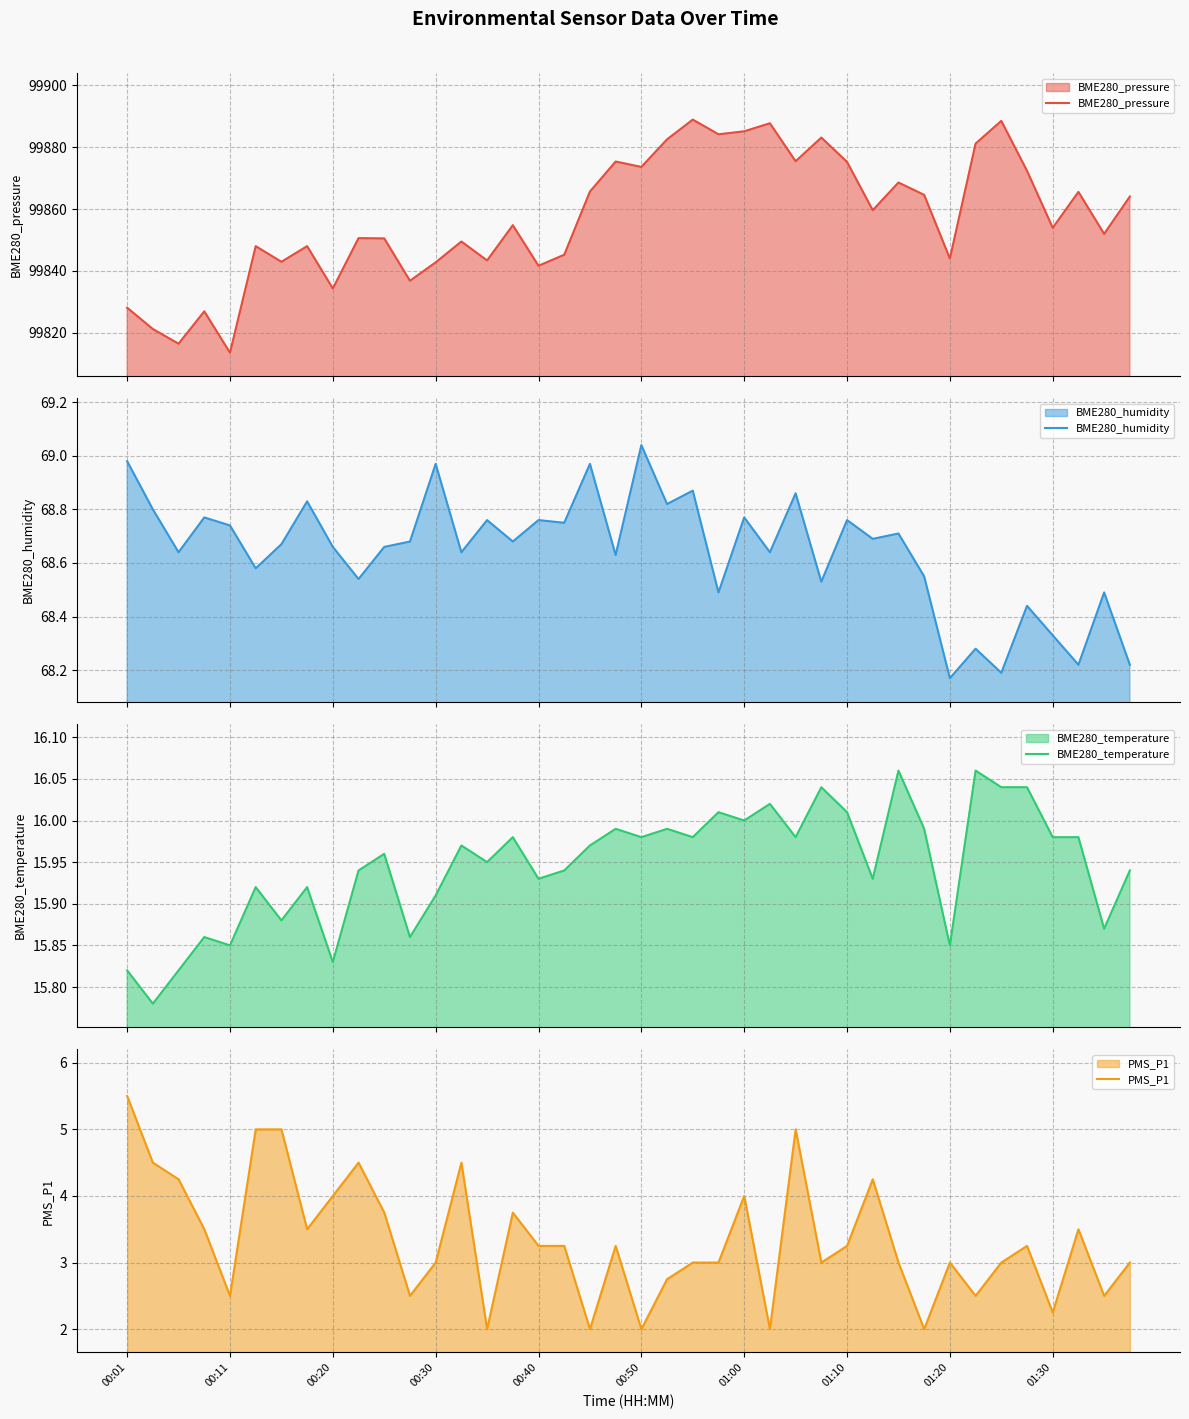

True or false: PMS_P1 has a value of 1.1 at 01:30.

False